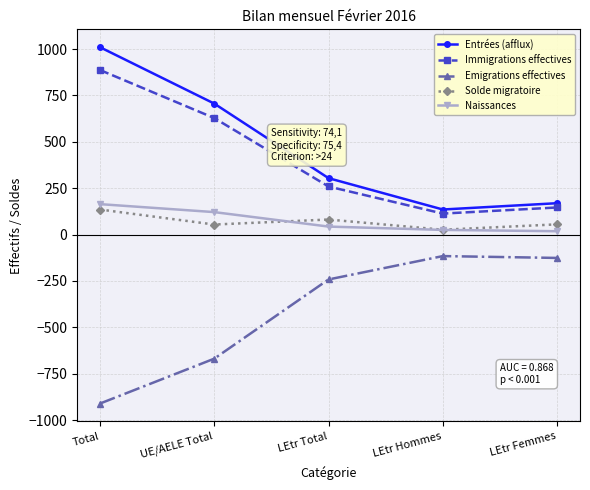

What is the average value of the Entrées (afflux) series?

465